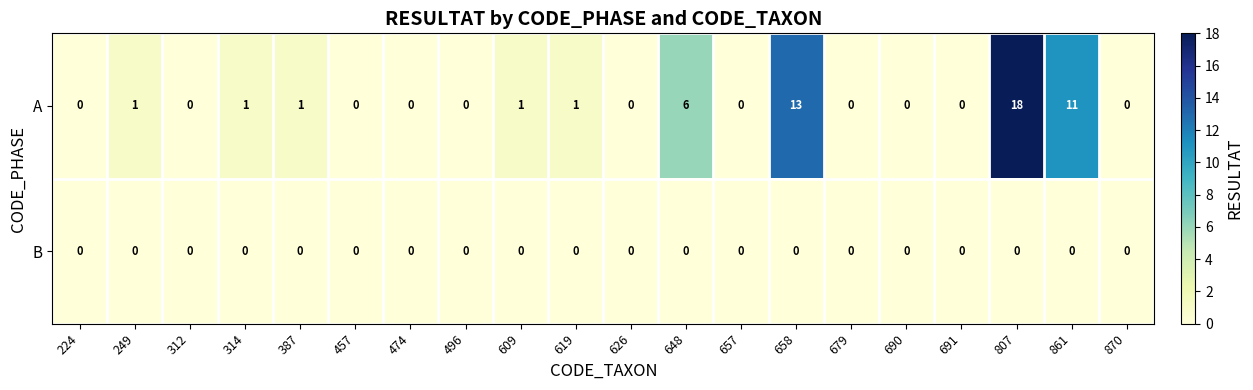

What is the difference between the maximum and minimum values in the A series?

18